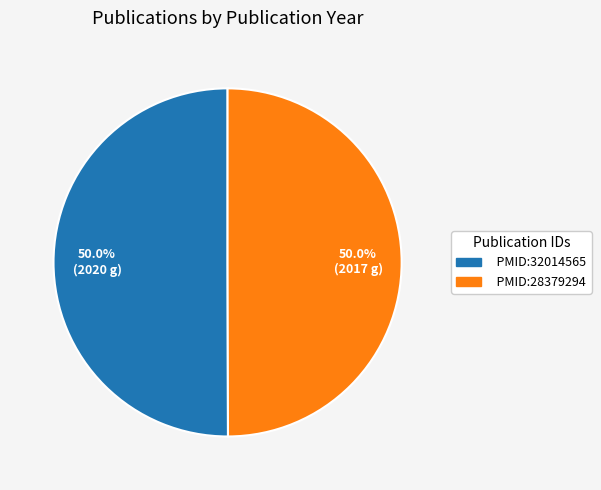

Combined, do PMID:28379294 and PMID:32014565 account for over 50%?

Yes